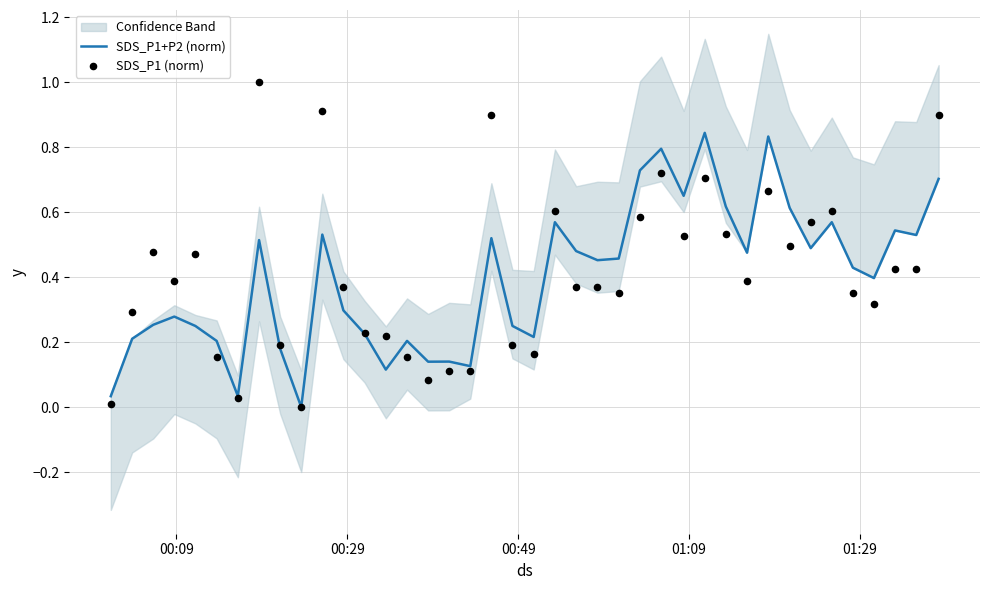

Which series has the widest spread of Y values?

SDS_P1 (norm)